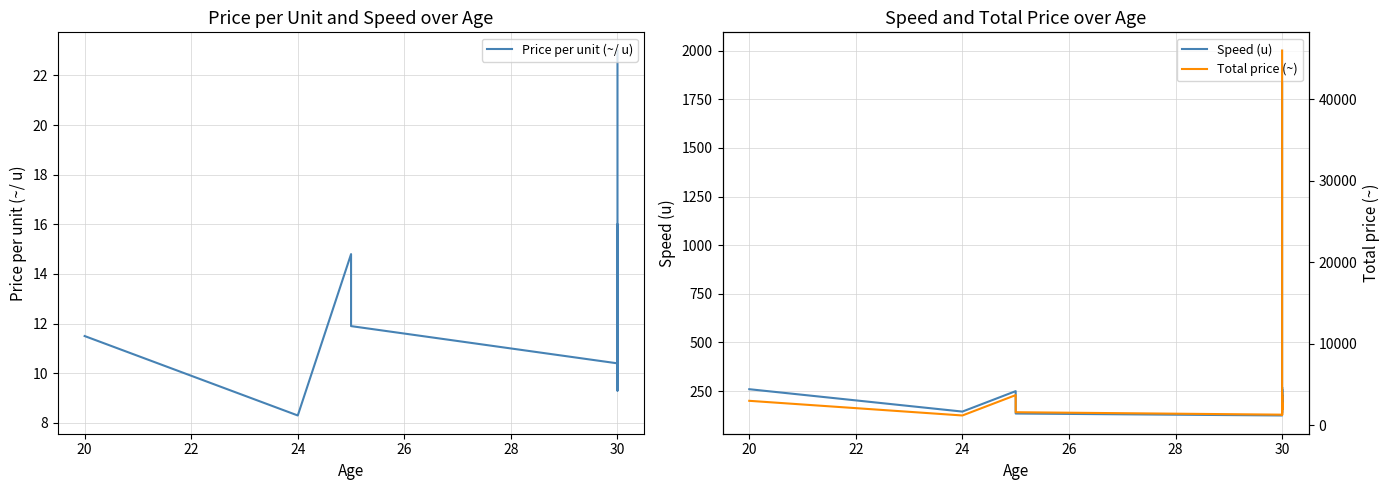

Which series has the widest spread of values?

Total price (~)